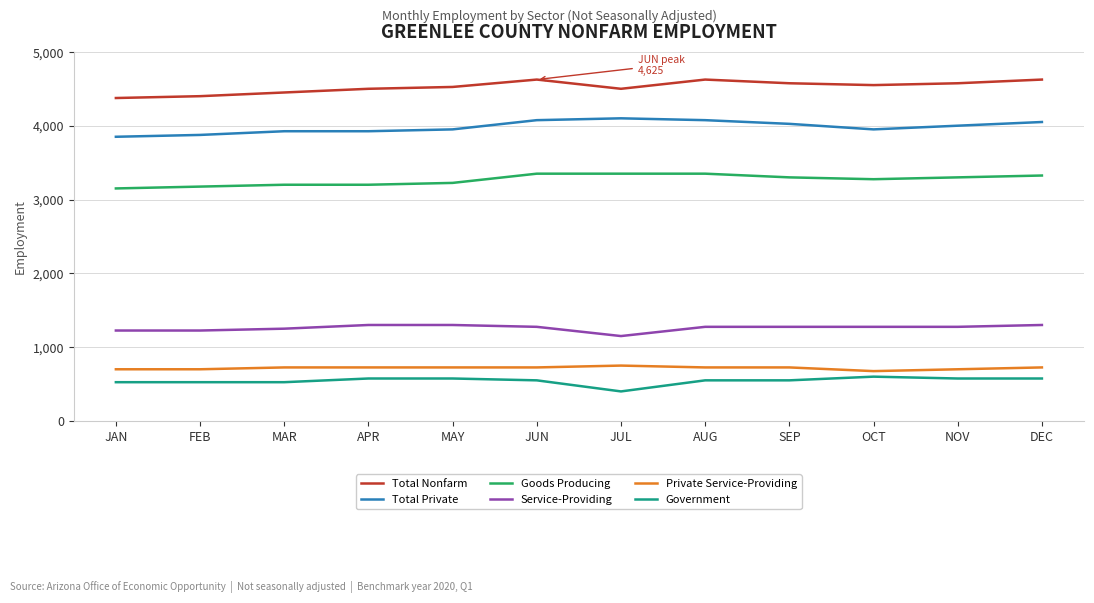

Is the value of Government at OCT greater than the value of Private Service-Providing at DEC?

No